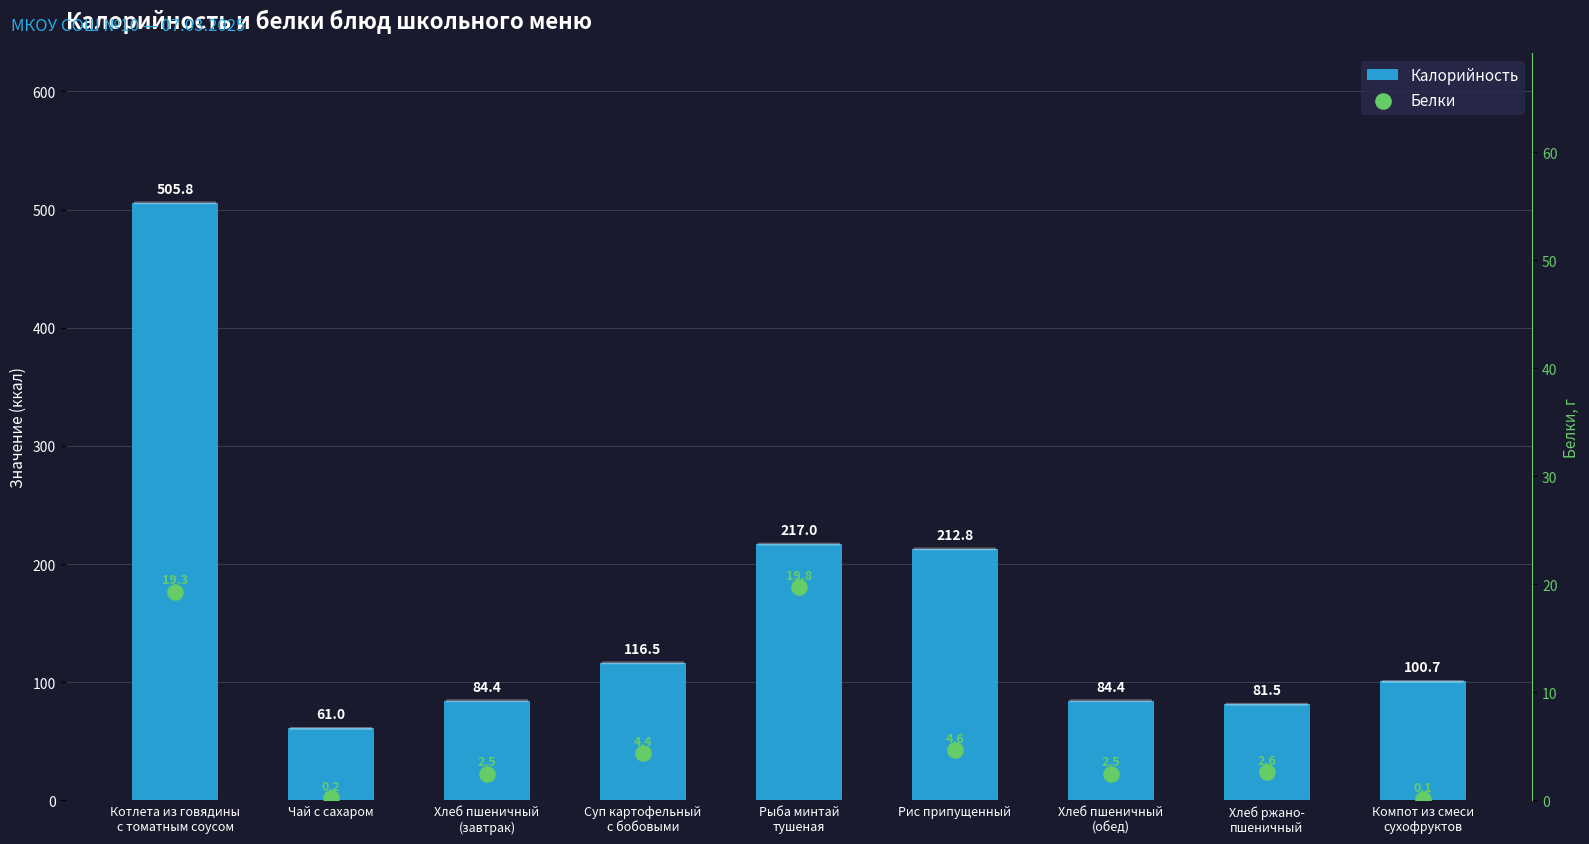

Which series reaches the minimum Y coordinate?

Белки